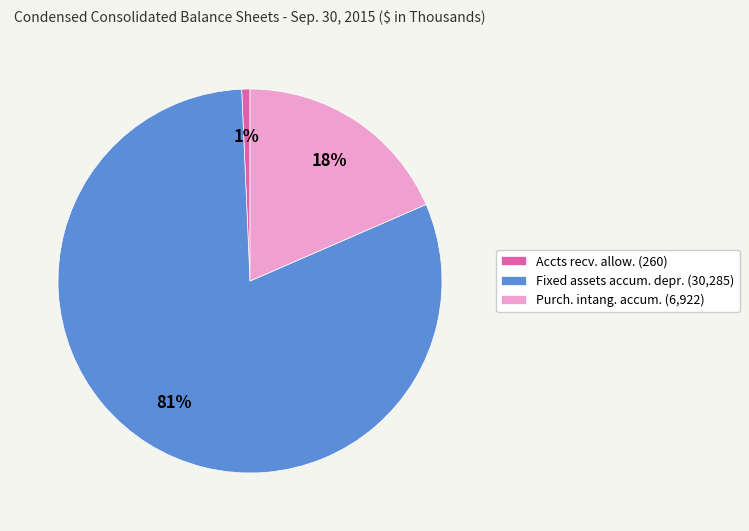

Do Accts recv. allow. (260) and Fixed assets accum. depr. (30,285) together represent more than half of the pie?

Yes